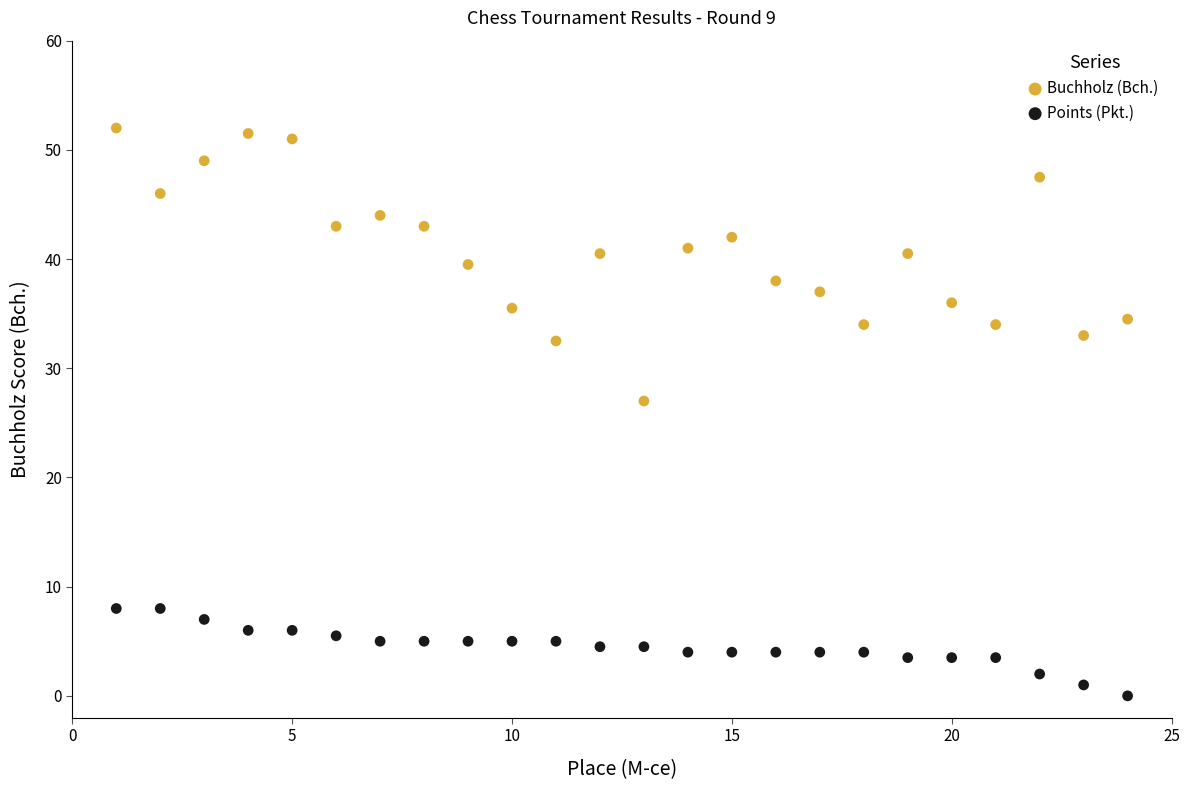

Which series contains the highest Y value?

Buchholz (Bch.)